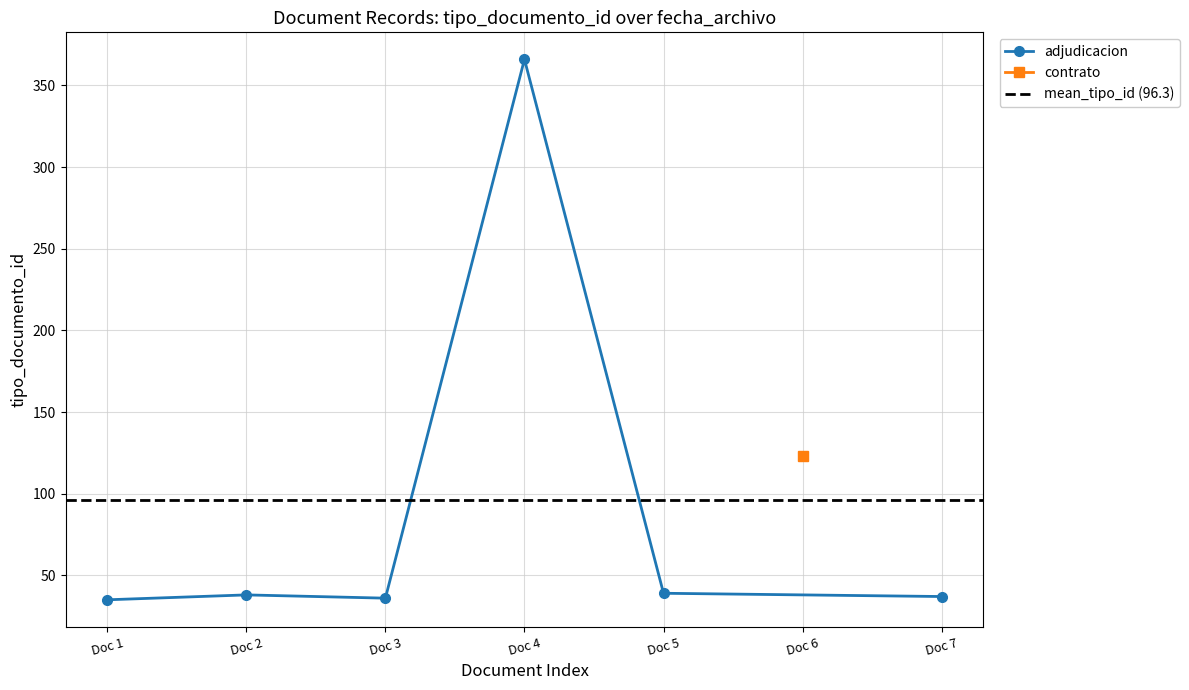

True or false: the data shows 38 at 2020-02-25 18:03:27.

True